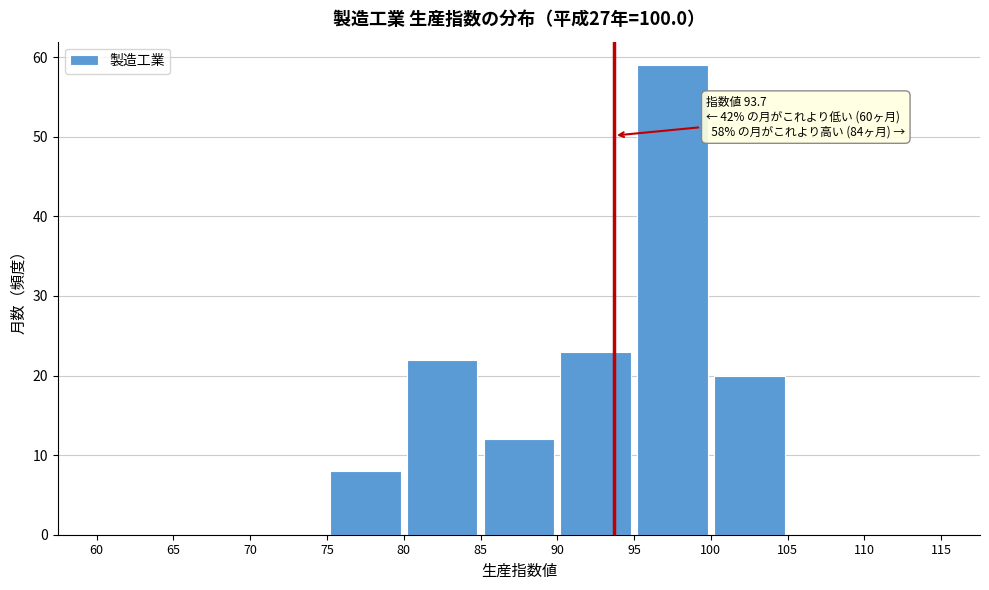

Over which range of the x-axis is the bar tallest?

95 to 100